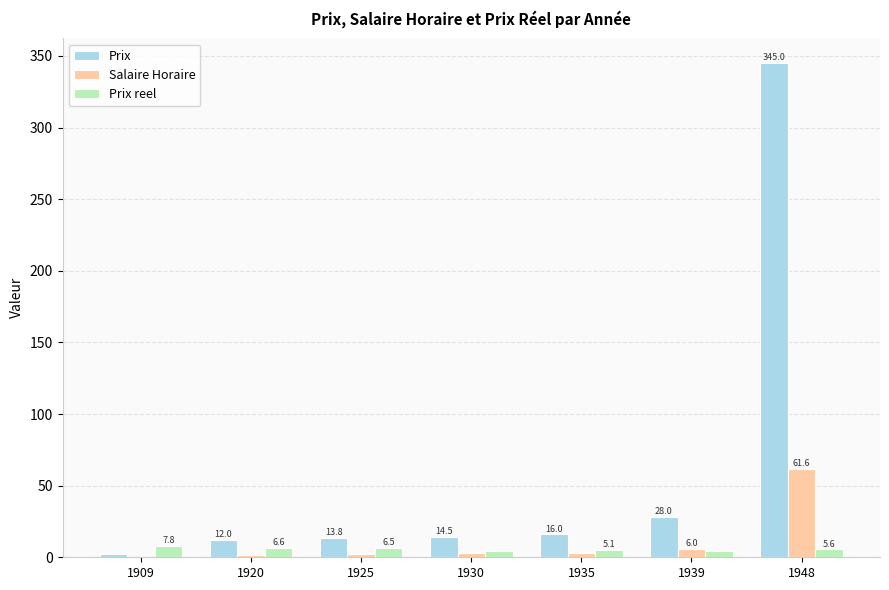

What is the difference between the Prix values at 1935 and 1920?

4.0